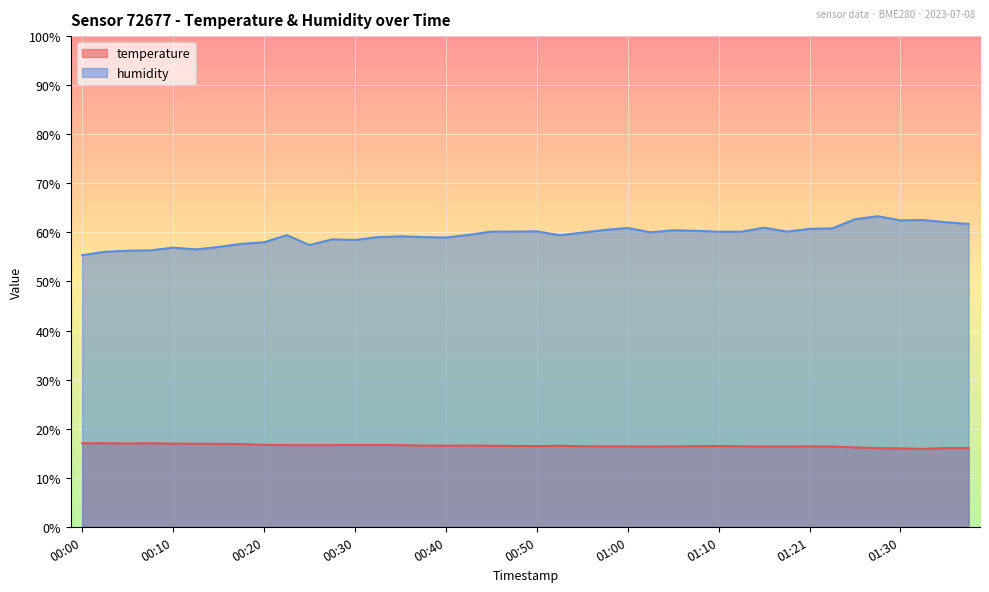

Reading right to left, what are all the values shown in this chart?

temperature: 16.0	16.0	15.9	16.0	16.0	16.2	16.4	16.4	16.4	16.4	16.4	16.4	16.4	16.4	16.4	16.4	16.4	16.4	16.5	16.4	16.5	16.5	16.5	16.5	16.6	16.6	16.7	16.7	16.6	16.6	16.6	16.7	16.9	16.9	16.9	16.9	17.0	17.0	17.0	17.0
humidity: 61.7	62.1	62.5	62.5	63.3	62.7	60.8	60.7	60.1	61.0	60.1	60.1	60.3	60.4	60.0	60.9	60.5	59.9	59.4	60.2	60.2	60.1	59.5	59.0	59.0	59.2	59.0	58.5	58.6	57.4	59.4	58.0	57.7	57.0	56.5	56.9	56.3	56.3	56.0	55.4